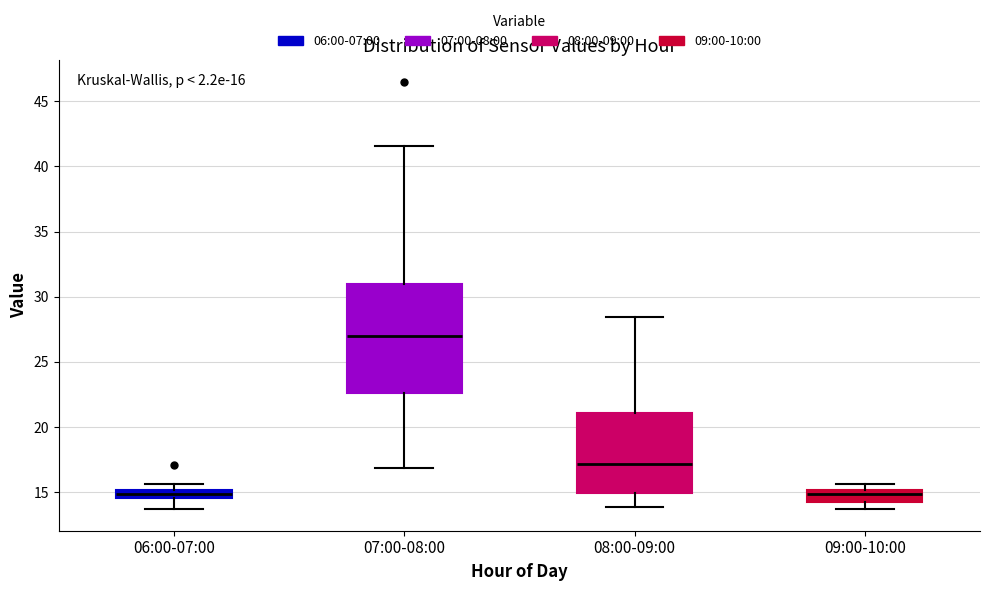

Which box is the tallest, from its lower edge to its upper edge?

07:00-08:00